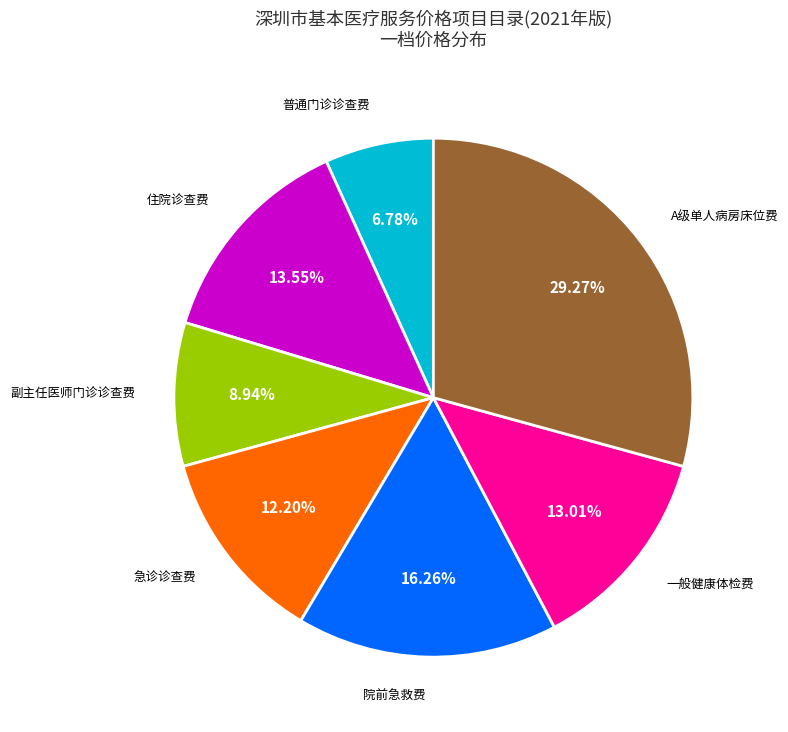

Does any single category account for the majority?

No